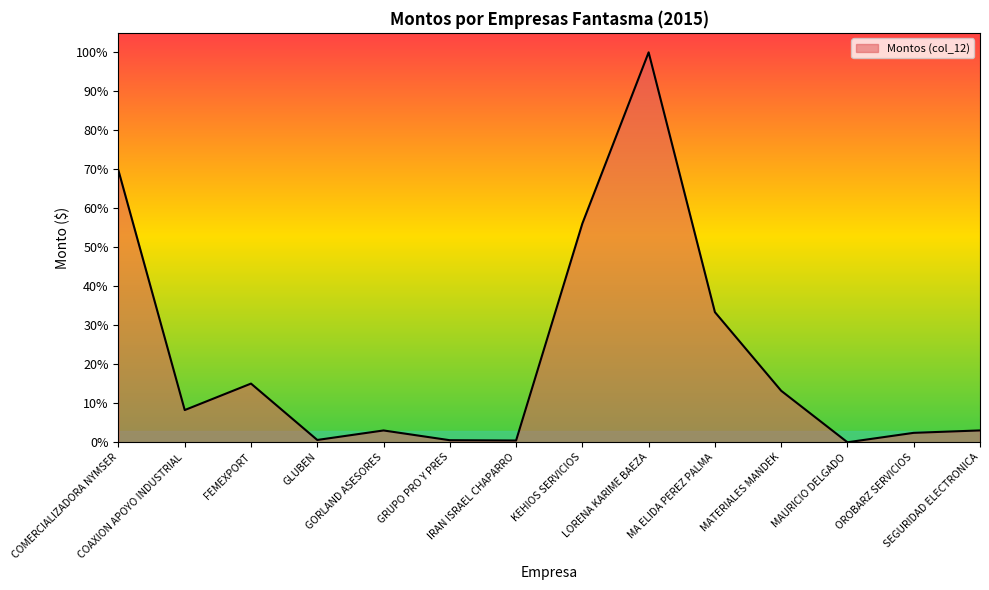

Reading left to right, list all the values displayed in this chart.

0.7	0.1	0.2	0.0	0.0	0.0	0.0	0.6	1.0	0.3	0.1	0.0	0.0	0.0